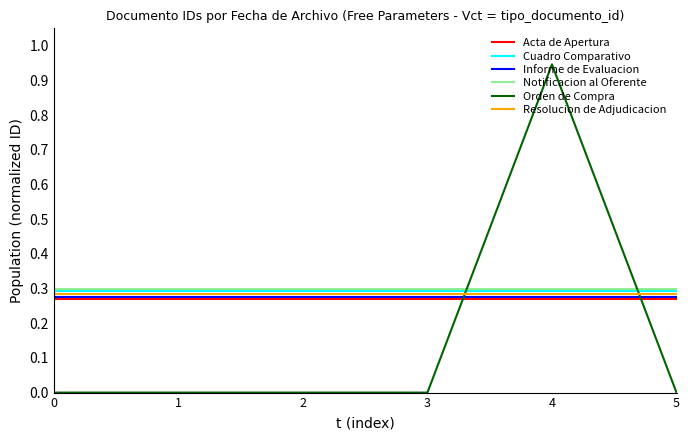

Between which two adjacent categories do Orden de Compra and Cuadro Comparativo first intersect?

3 and 4